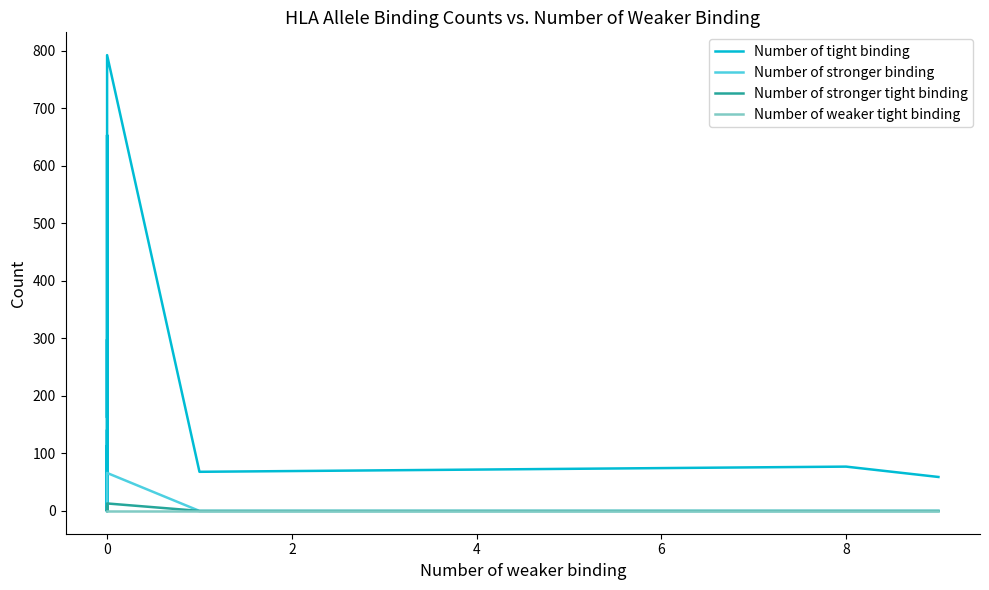

True or false: Number of stronger tight binding and Number of tight binding intersect in this chart.

False